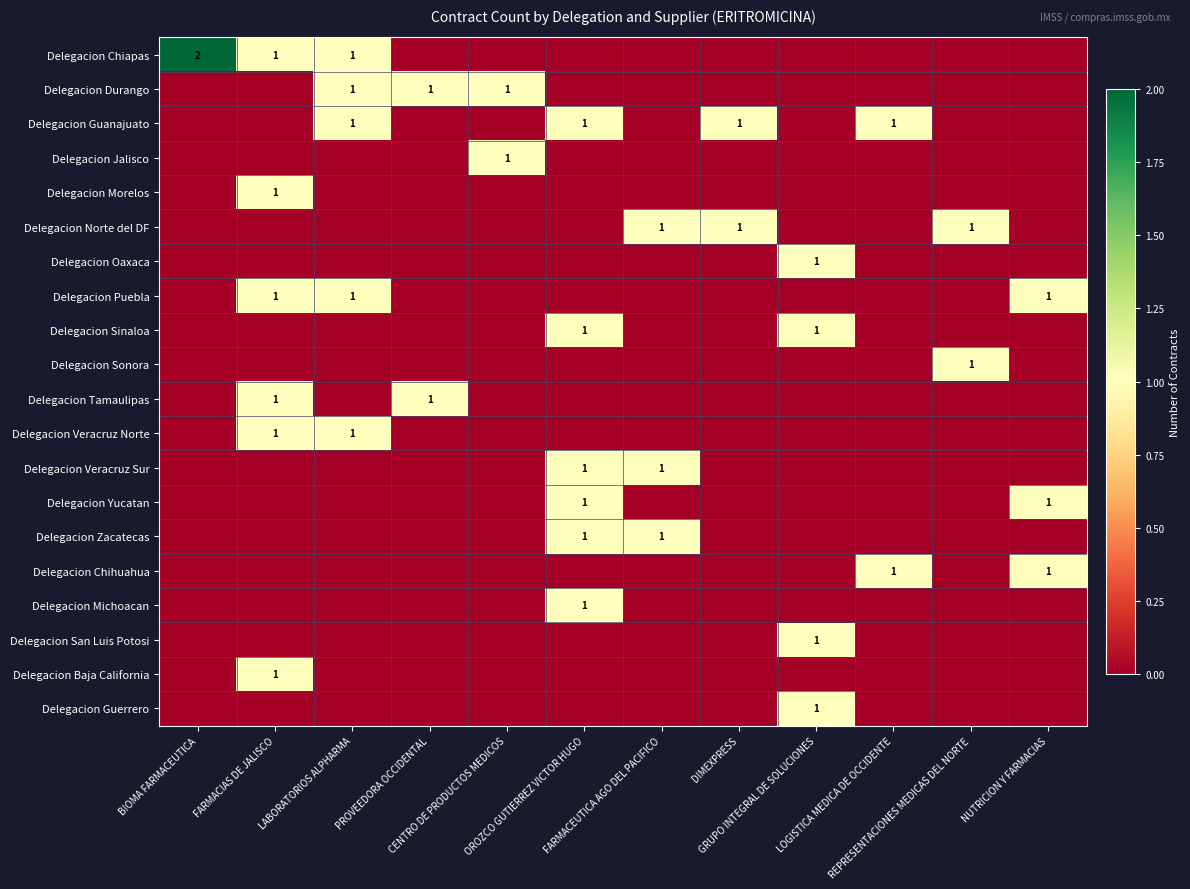

Count the Delegacion Veracruz Sur values in the range 0 to 1.

12